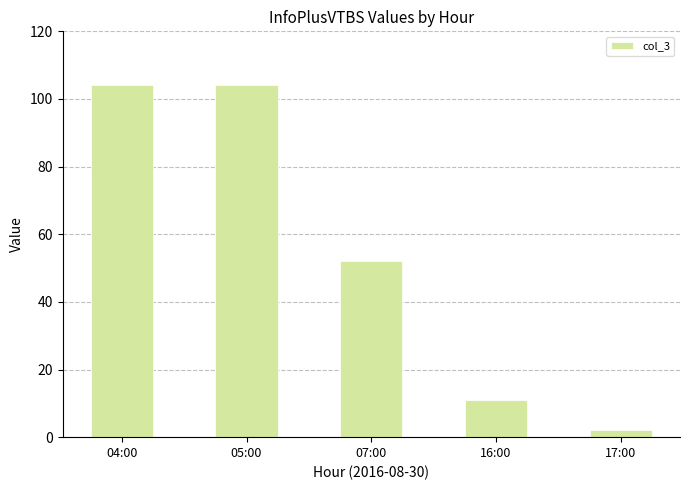

What is the sum of the values at 16:00 and 05:00?

115